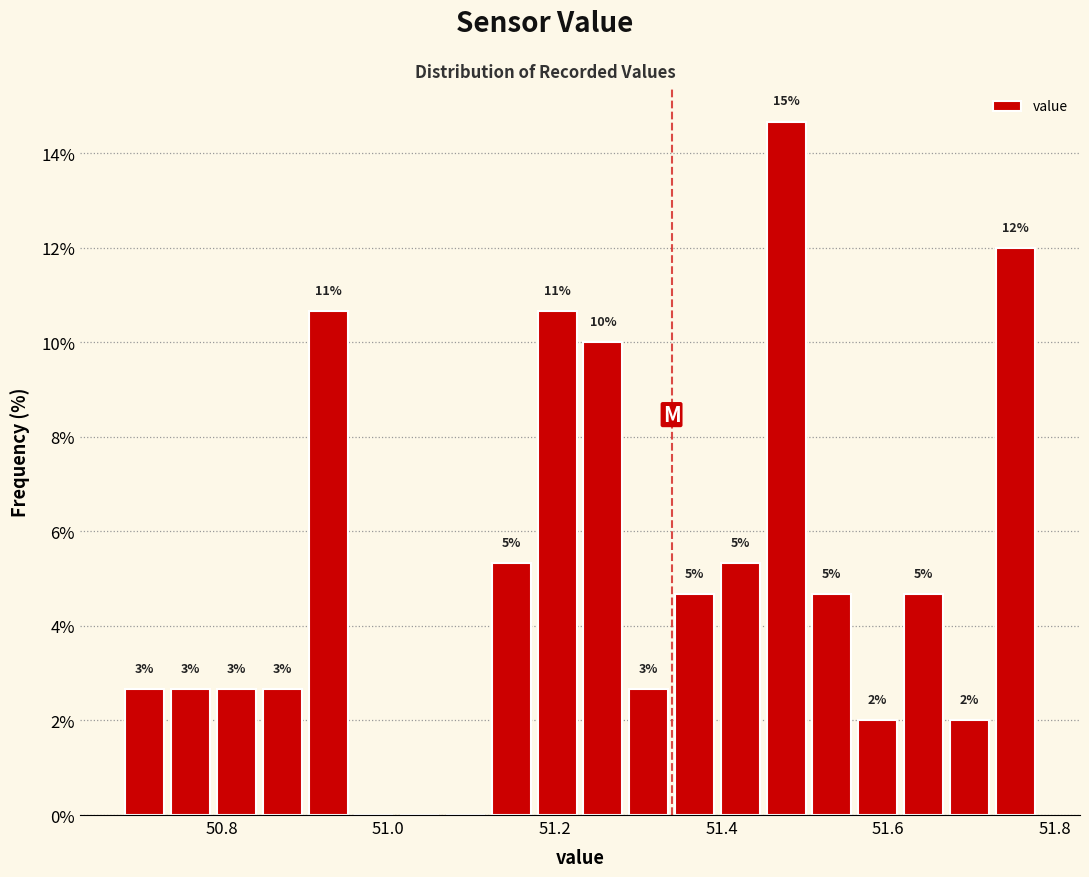

Around what value on the x-axis is the tallest bar? Give the approximate position of its centre, as read against the axis.

51.48